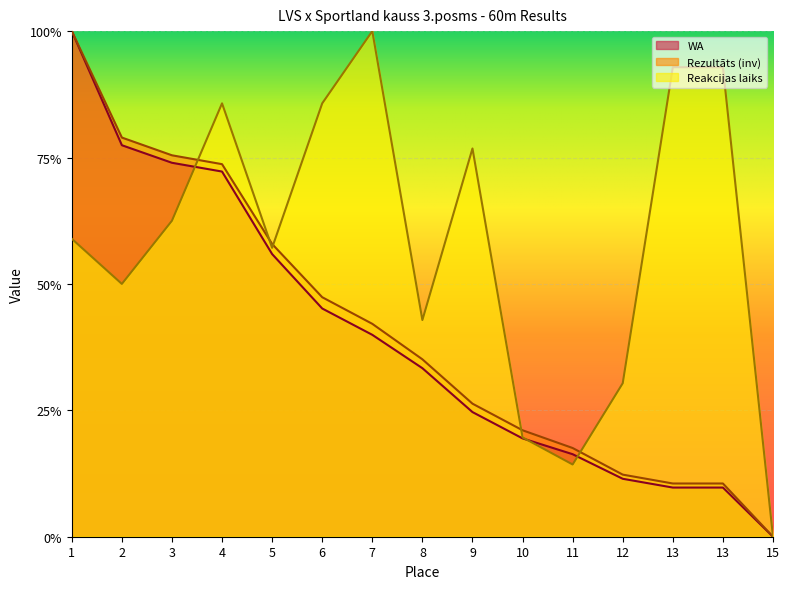

Reading left to right, transcribe all the data shown in this chart.

Rezultāts: 1.0	0.8	0.8	0.7	0.6	0.5	0.4	0.4	0.3	0.2	0.2	0.1	0.1	0.1	0.0
Reakcijas laiks: 0.6	0.5	0.6	0.9	0.6	0.9	1.0	0.4	0.8	0.2	0.1	0.3	0.9	0.9	0.0
WA: 1.0	0.8	0.7	0.7	0.6	0.5	0.4	0.3	0.2	0.2	0.2	0.1	0.1	0.1	0.0